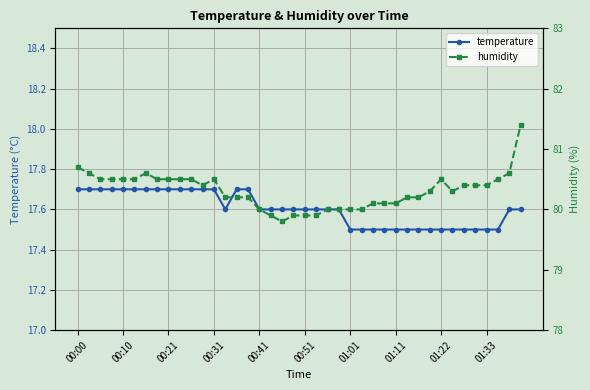

What position from the left is 27?

28